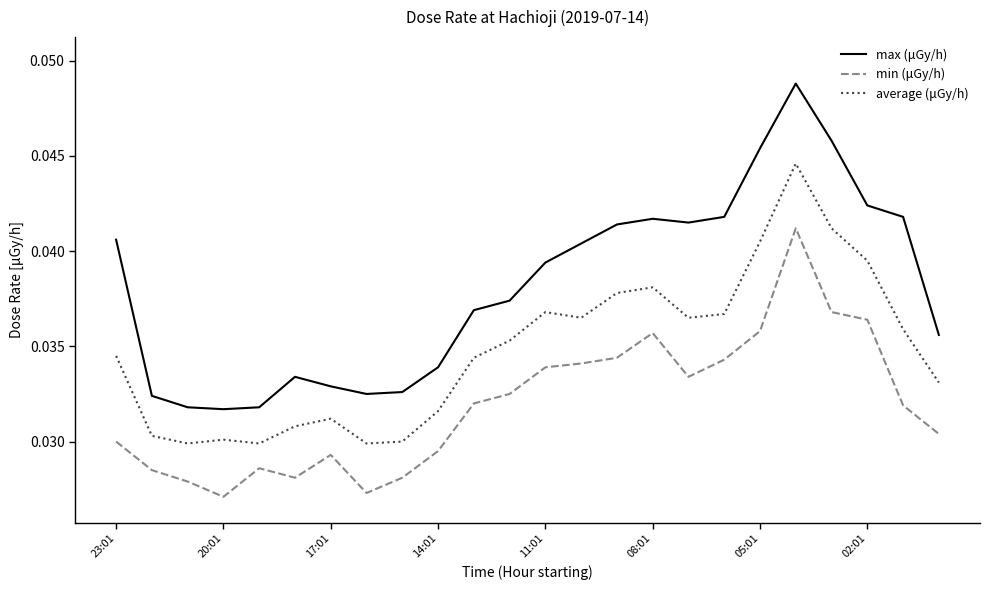

Rank the series by their maximum value, from highest to lowest.

max (μGy/h), average (μGy/h), min (μGy/h)